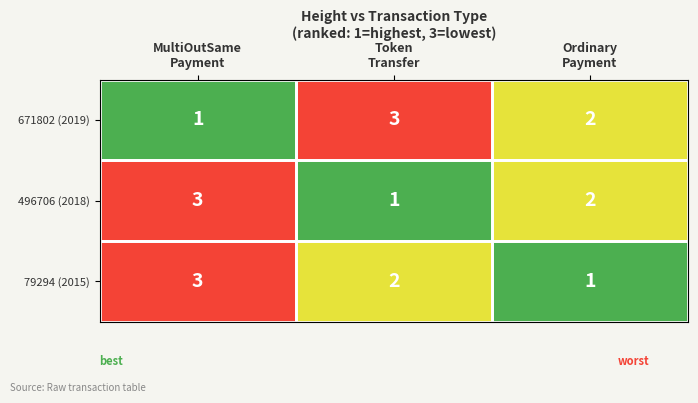

How many 496706 (2018) values are between 1 and 3?

3